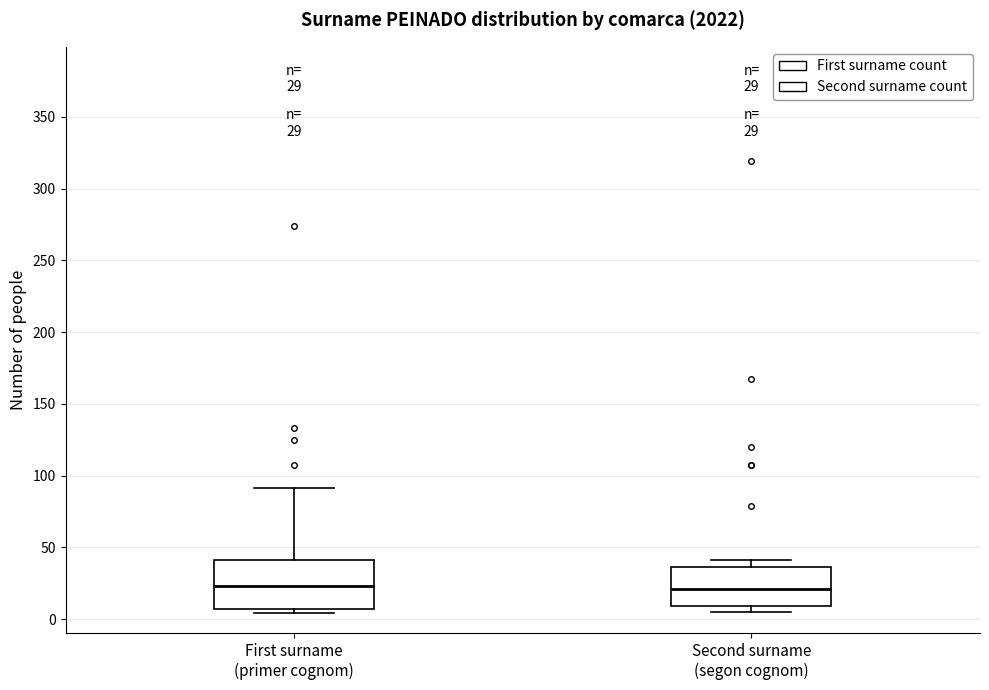

Comparing the boxes themselves (not the whiskers), which one is the tallest?

First surname (primer cognom)